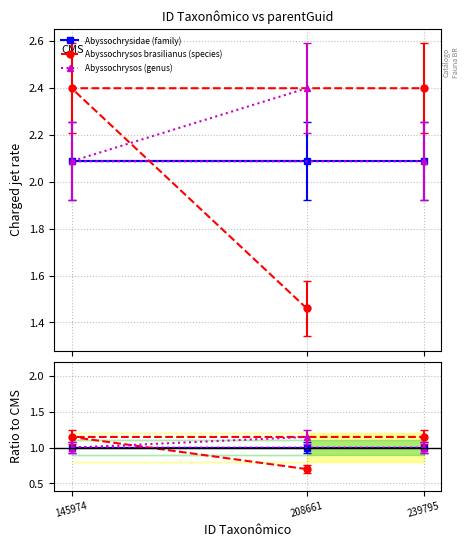

What position from the right is 208661?

3